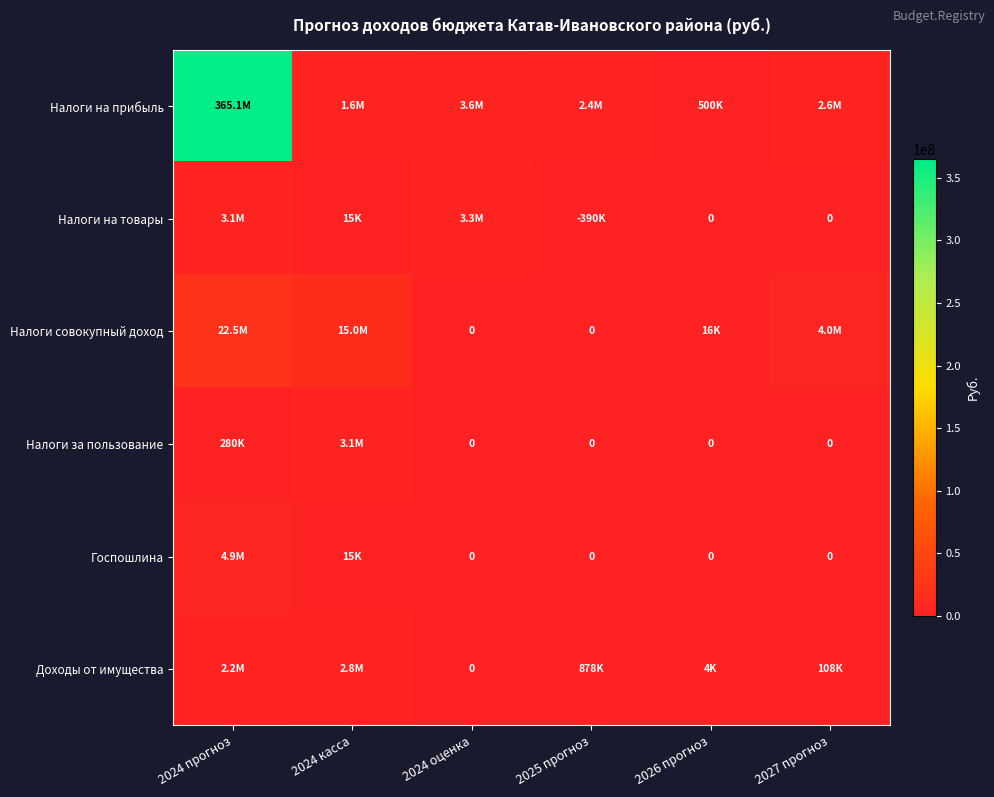

At which label does Налоги на прибыль first exceed 2650000?

2024 прогноз